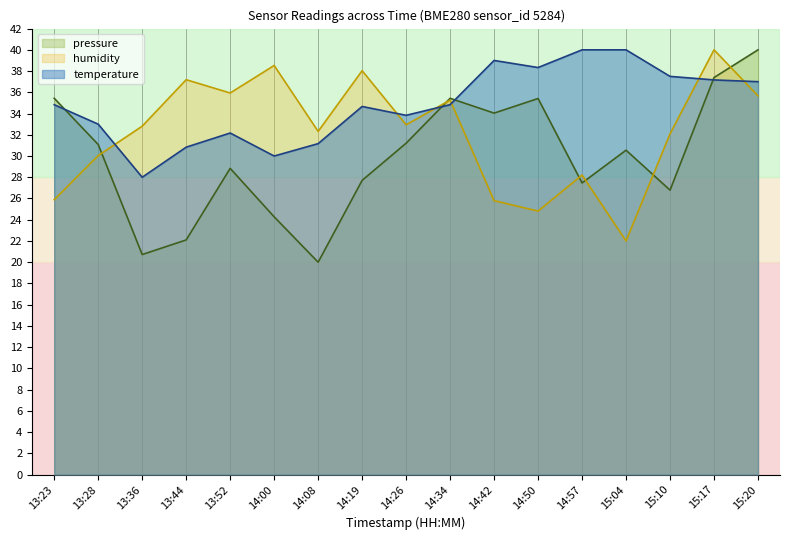

What is the value of the humidity point at the 16th from the left?

40.0